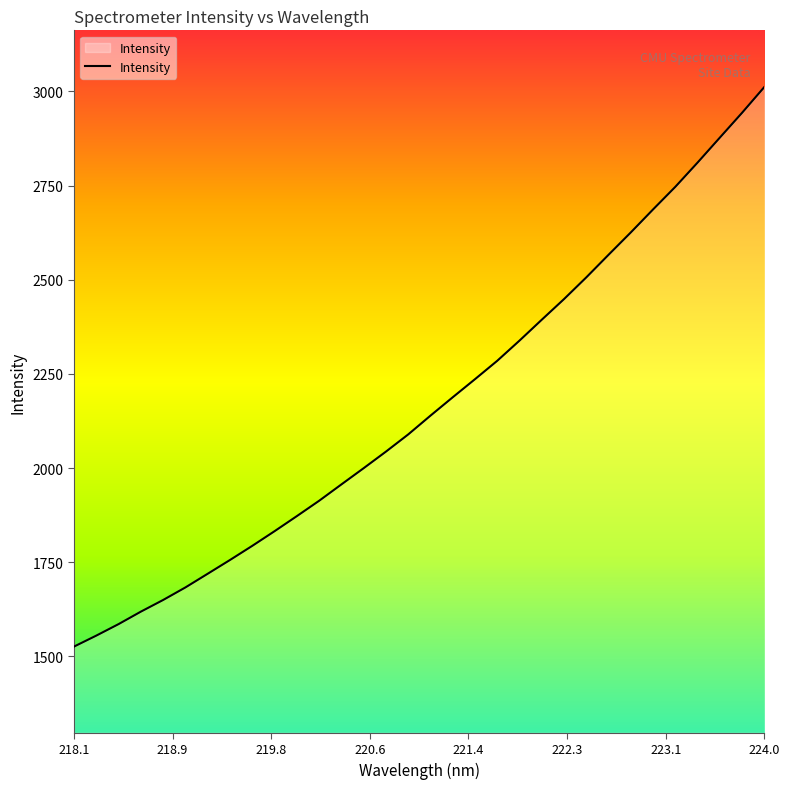

What is the sum of all values?

69398.4